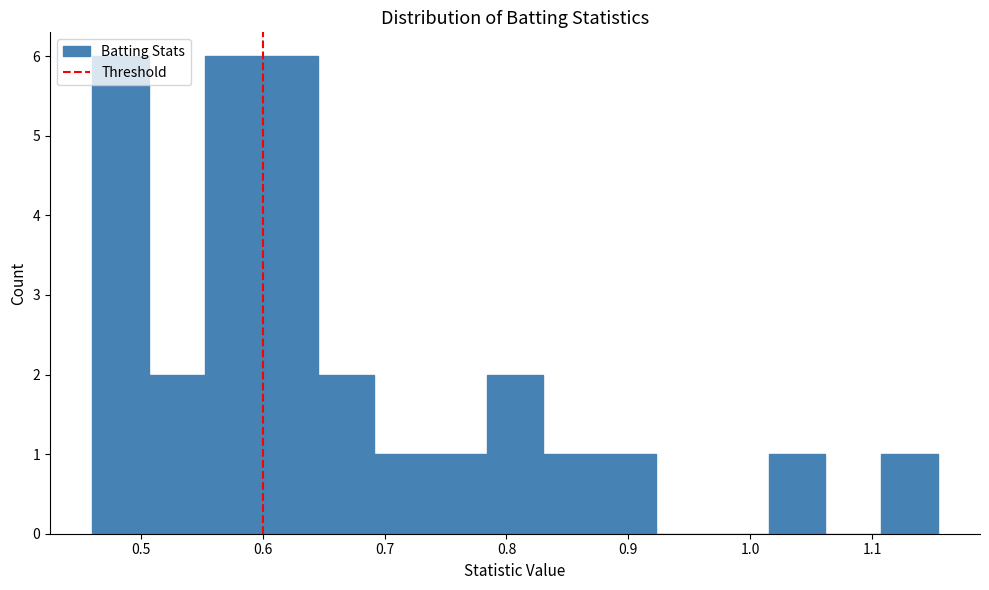

Reading left to right, list every bar in this chart as the range it spans on the x-axis followed by its height. Neither the bar edges nor the heights are printed on the chart, so give them approximately, as read against the axes.

0.46 to 0.51: 6
0.51 to 0.55: 2
0.55 to 0.60: 6
0.60 to 0.65: 6
0.65 to 0.69: 2
0.69 to 0.74: 1
0.74 to 0.78: 1
0.78 to 0.83: 2
0.83 to 0.88: 1
0.88 to 0.92: 1
0.92 to 0.97: 0
0.97 to 1.02: 0
1.02 to 1.06: 1
1.06 to 1.11: 0
1.11 to 1.15: 1